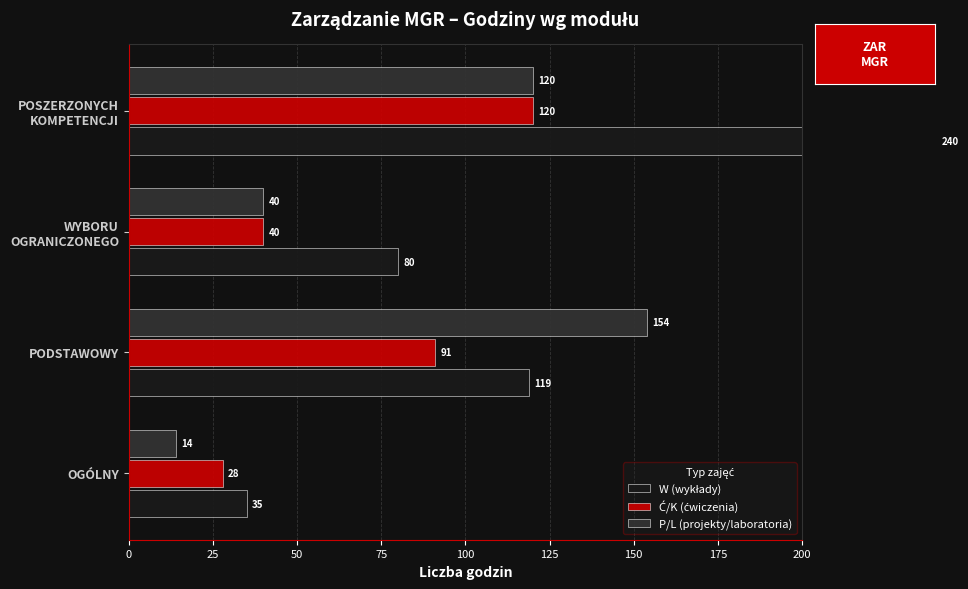

What is the difference between the highest and lowest values at WYBORU OGRANICZONEGO?

40